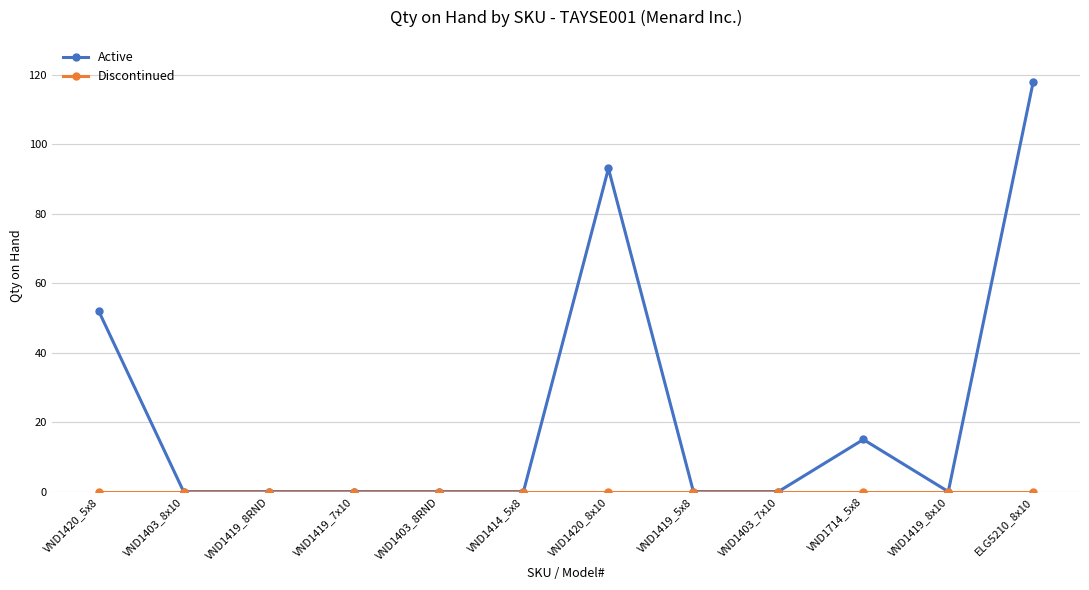

Which category has the highest value across all series?

ELG5210_8x10